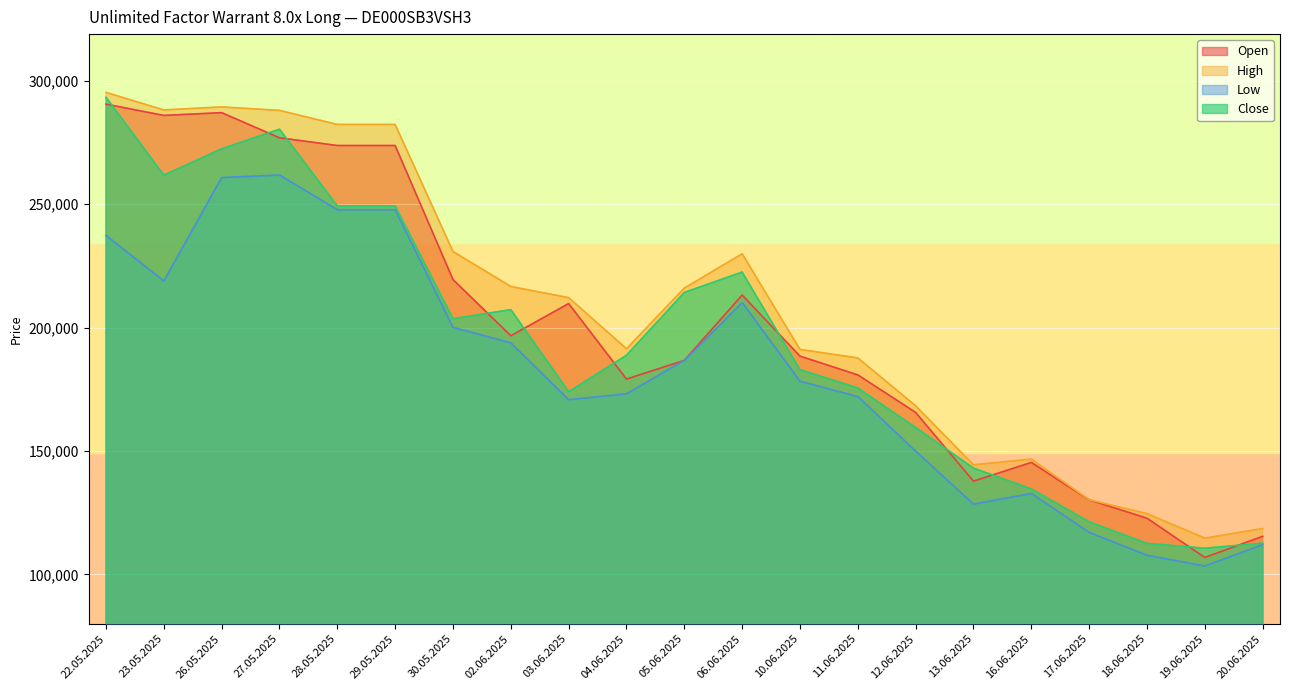

What is the lowest value of the Low series?

103425